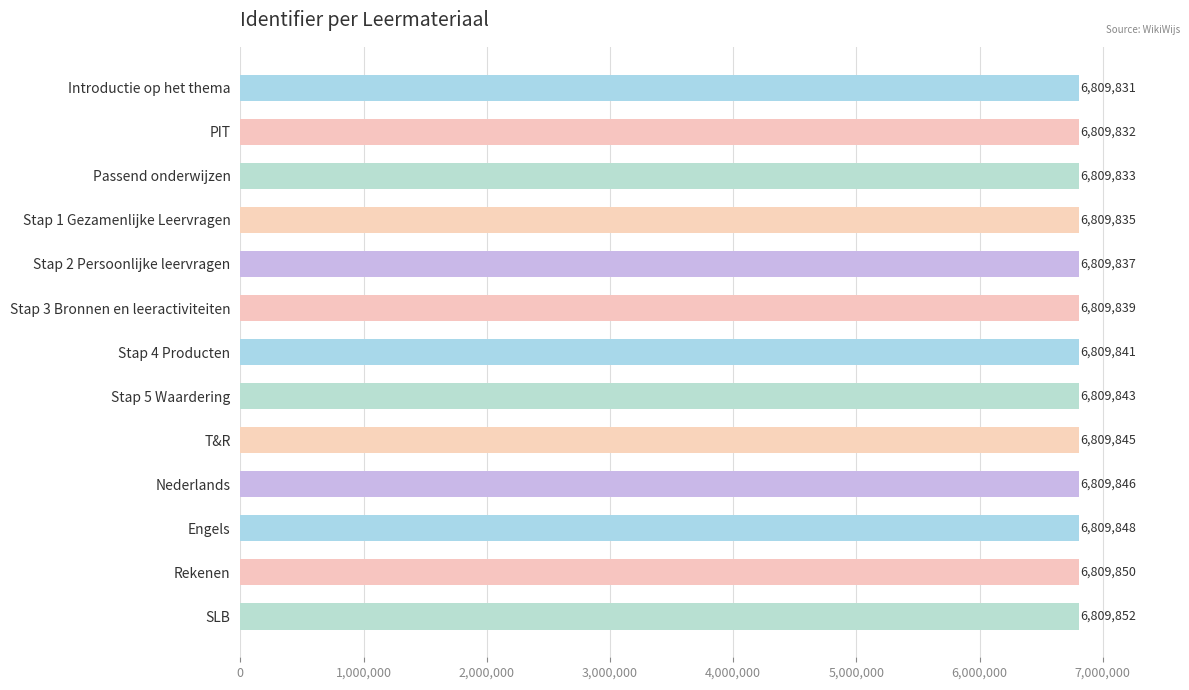

Count the number of data series in this chart.

1